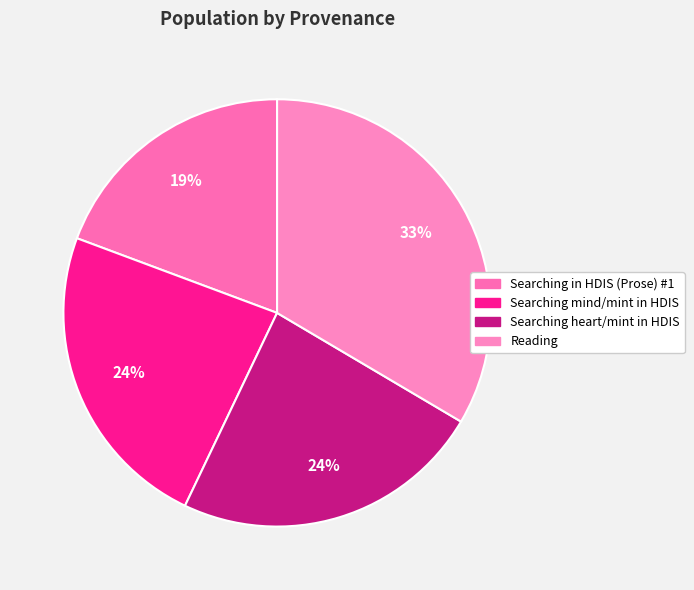

How many slices are in this pie chart?

4